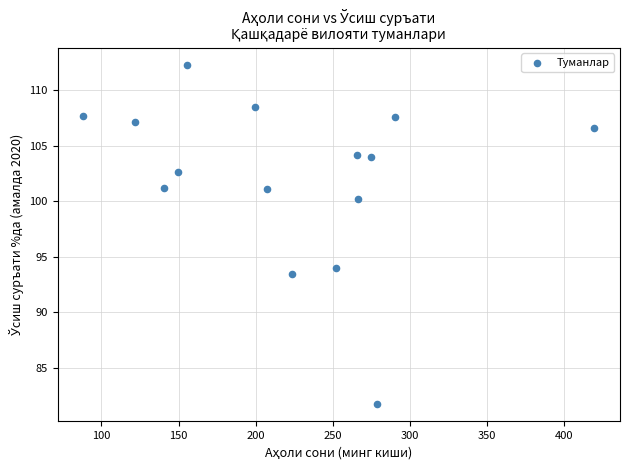

What is the range of Y values (max minus min)?

30.6